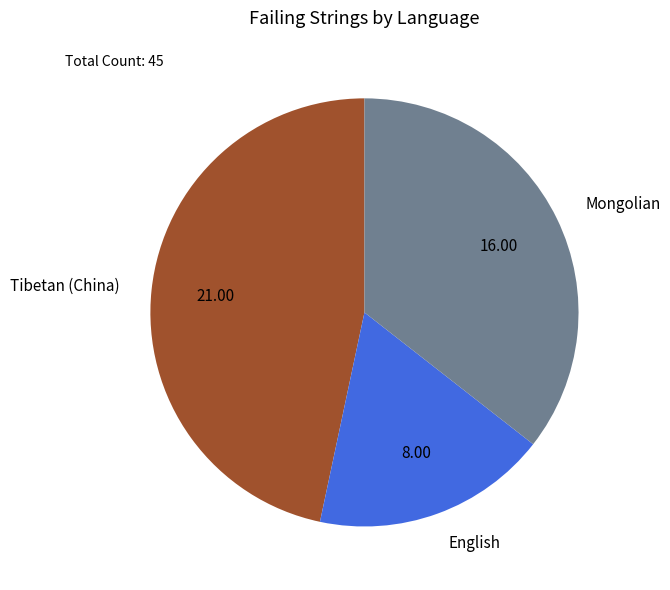

True or false: English accounts for 4% of the total.

False